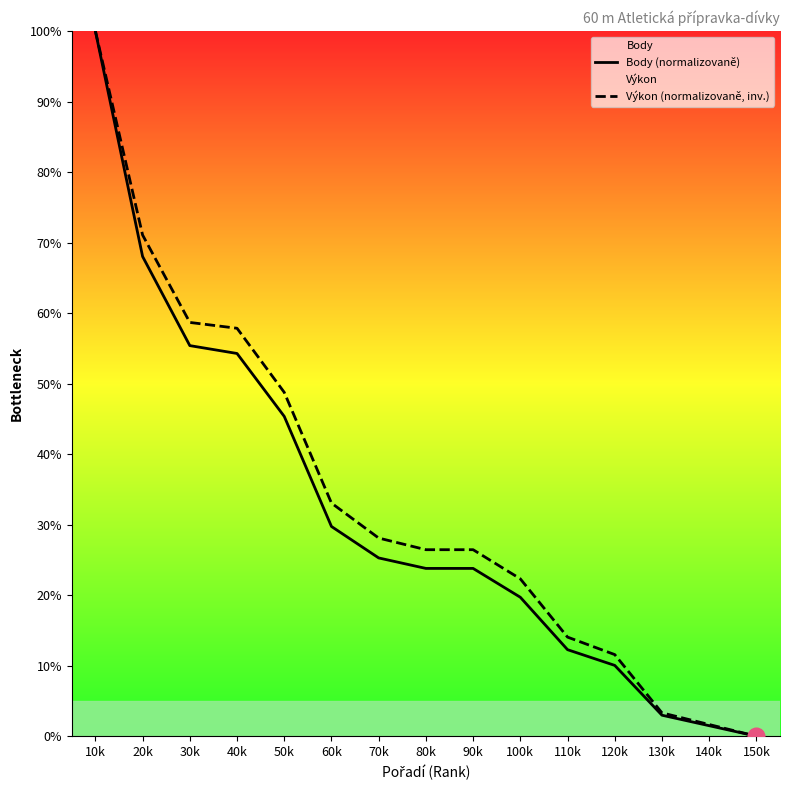

What value does the Výkon (normalizovaně, inv.) series have at 70k?

28.1